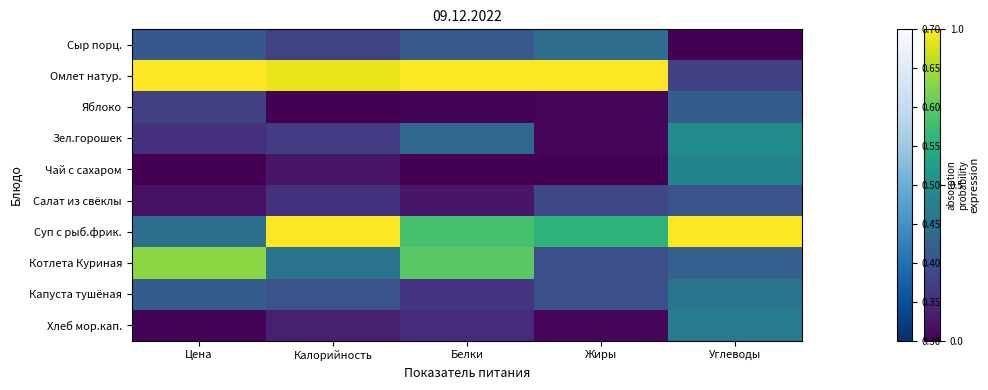

Which series changed the most between Белки and Углеводы?

Омлет натур.